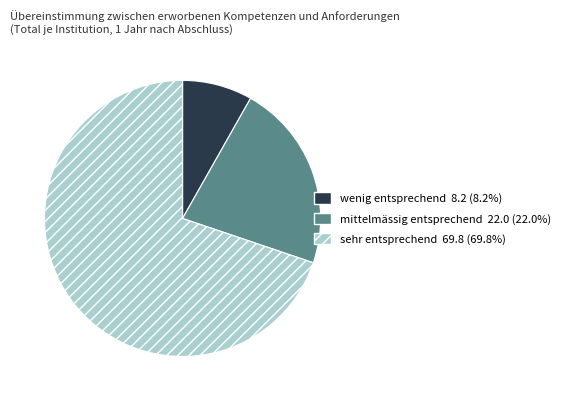

Is the sum of wenig entsprechend and mittelmässig entsprechend greater than half?

No